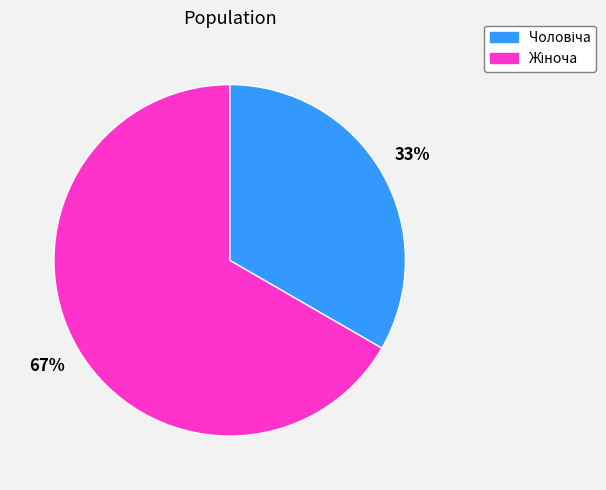

To the nearest percent, what is the average slice percentage?

50%